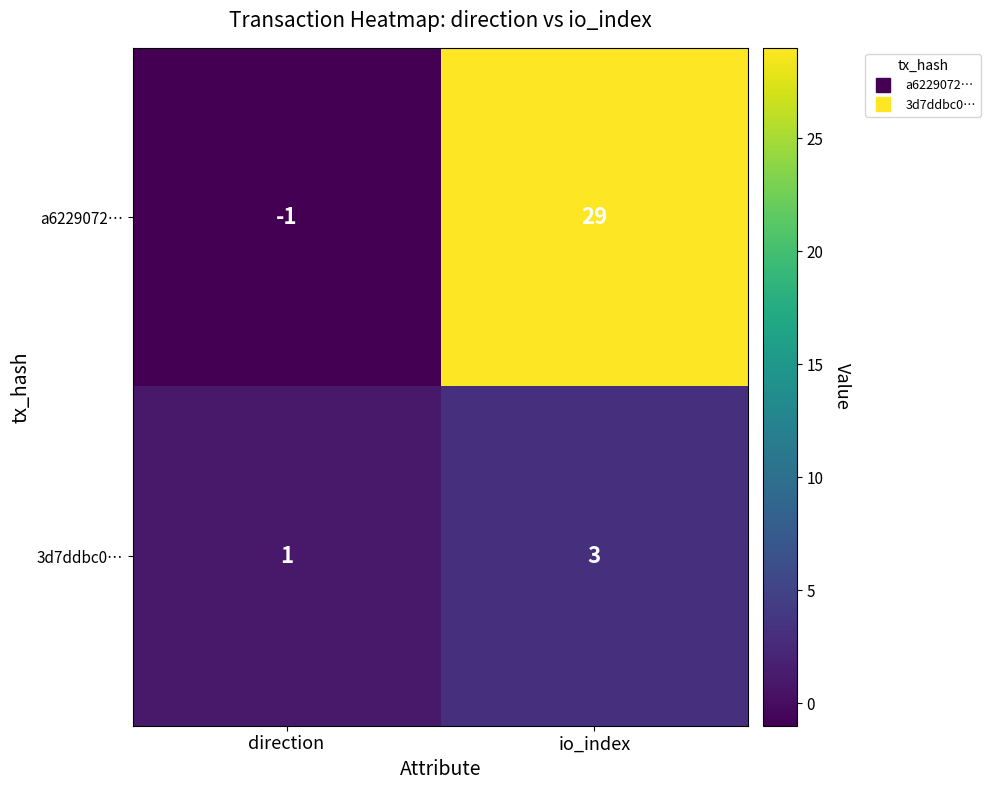

Count the number of categories in the chart.

2